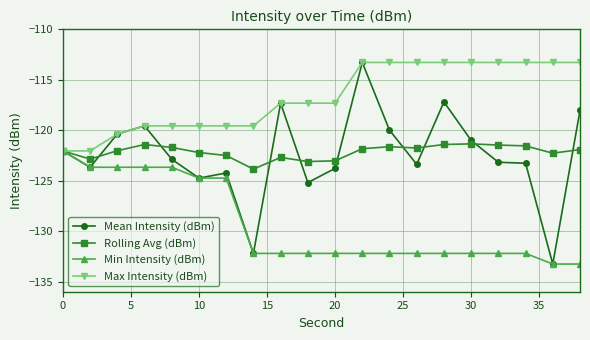

Which series has the widest spread of values?

Mean Intensity (dBm)